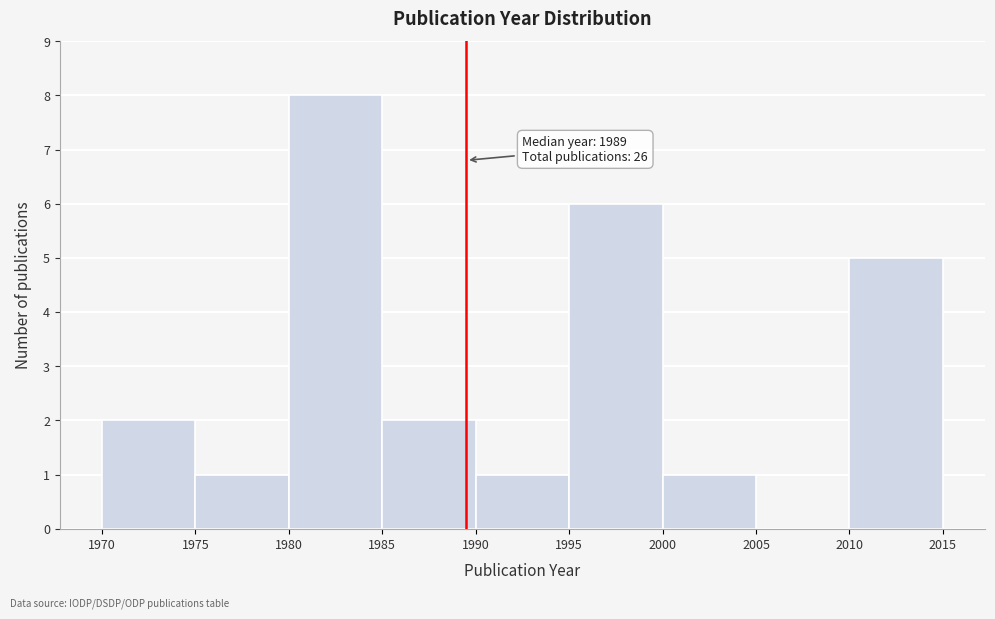

Over which range of the x-axis is the bar tallest?

1980 to 1985